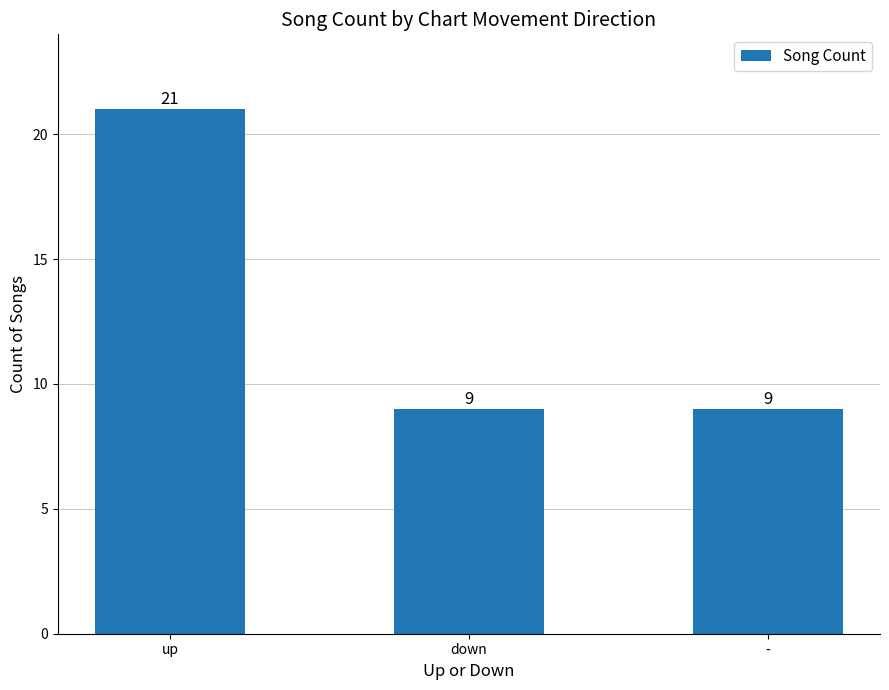

What is the value of the 3rd bar from the left?

9